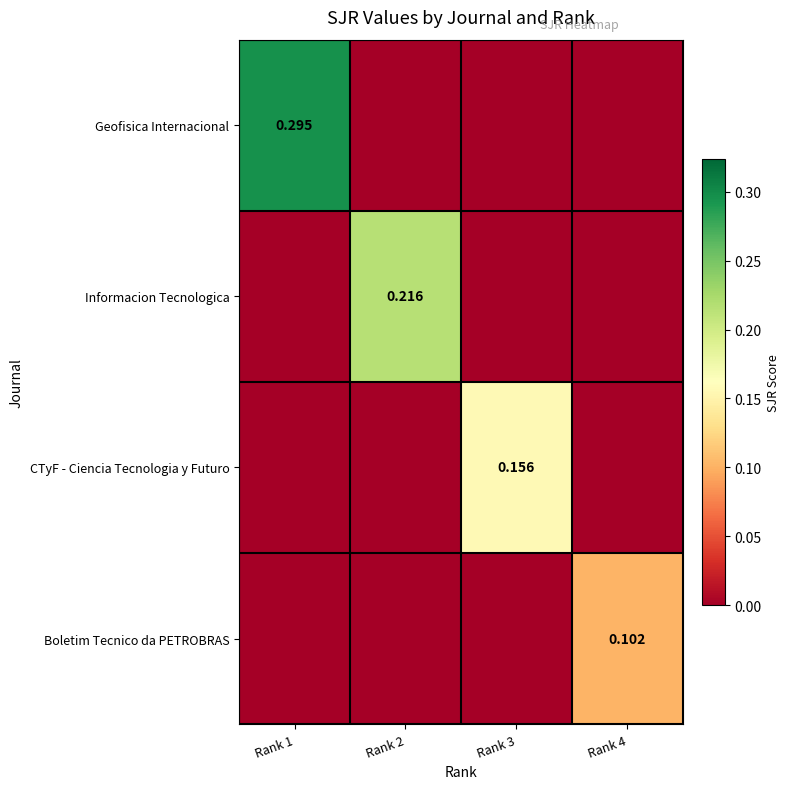

What is the greatest value displayed?

0.3